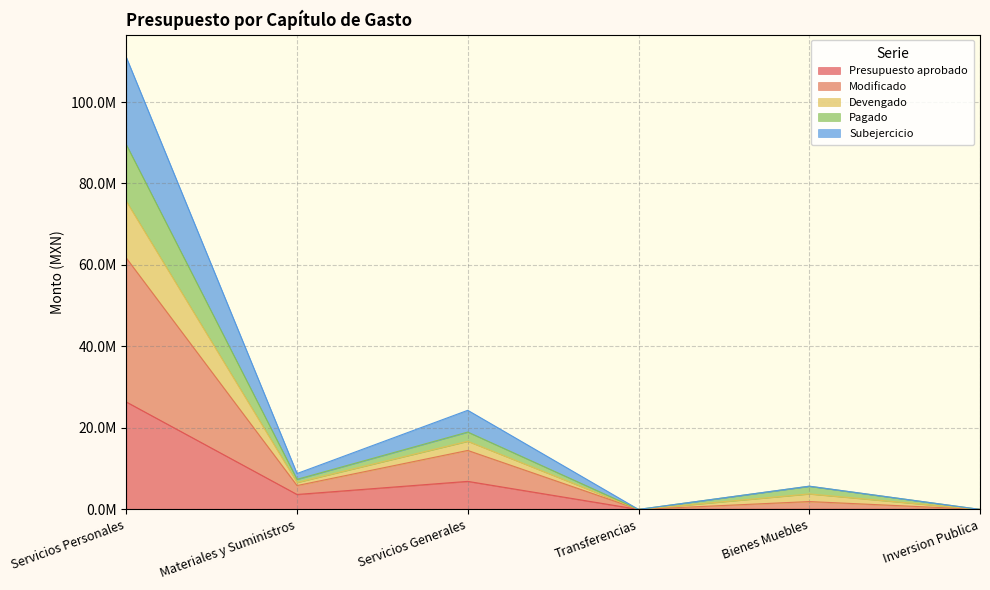

What position from the right is Servicios Personales?

6